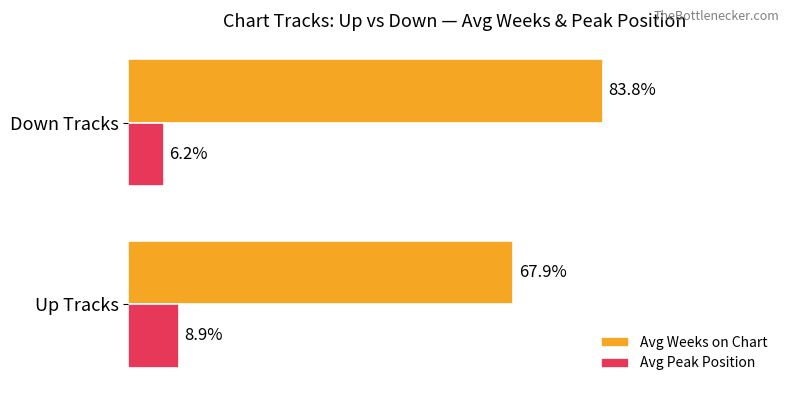

Is the value of Avg Peak Position at Down Tracks greater than the value of Avg Weeks on Chart at Down Tracks?

No